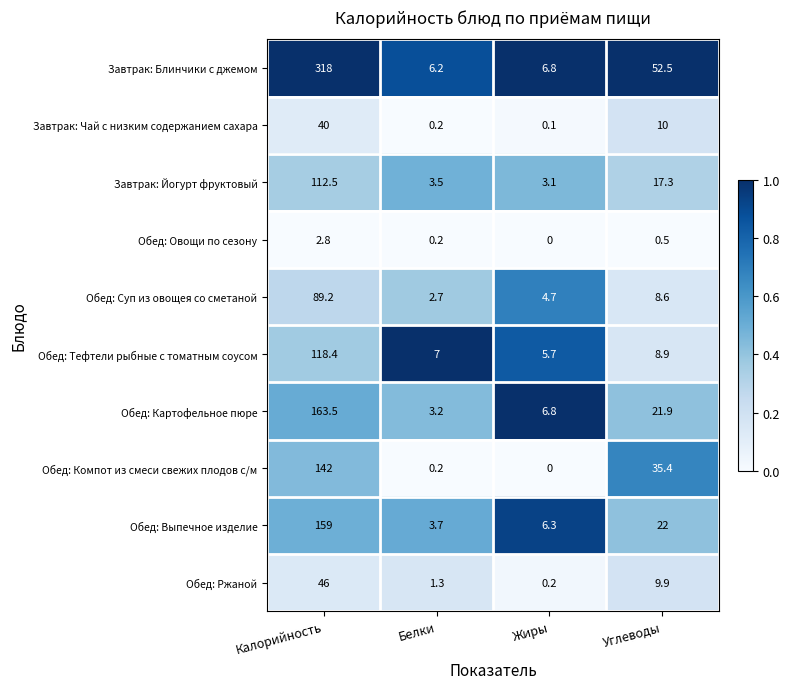

At which label is Обед: Выпечное изделие closest to 81?

Углеводы